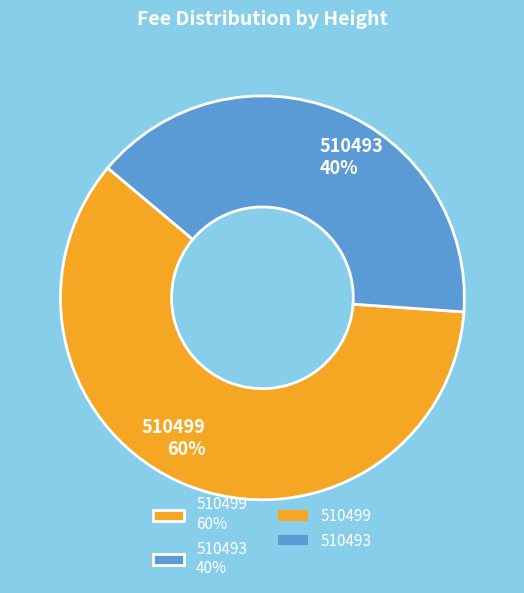

The 510493 slice represents 40% of the pie. True or false?

True